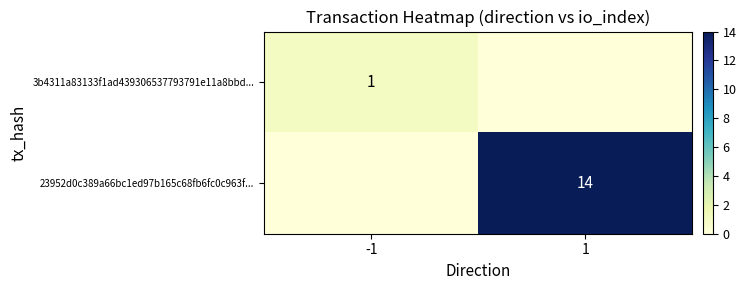

Which has a higher value, 1 or -1?

-1